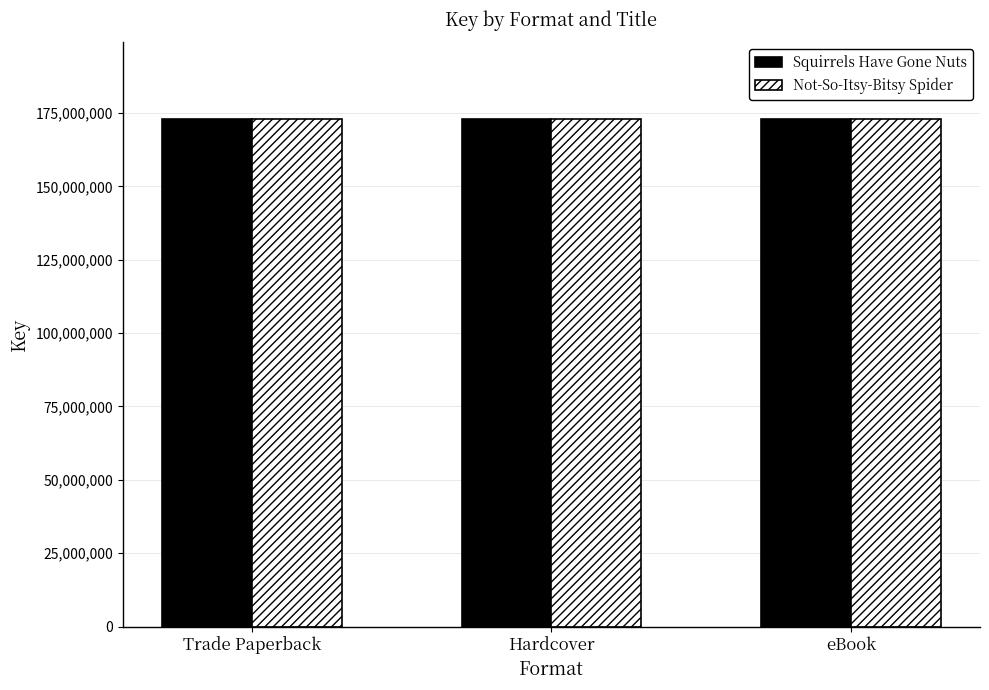

Reading left to right, extract all data points from this chart.

Squirrels Have Gone Nuts: Trade Paperback=173105212	Hardcover=173105212	eBook=173105212
Not-So-Itsy-Bitsy Spider: Trade Paperback=173103888	Hardcover=173103888	eBook=173103888